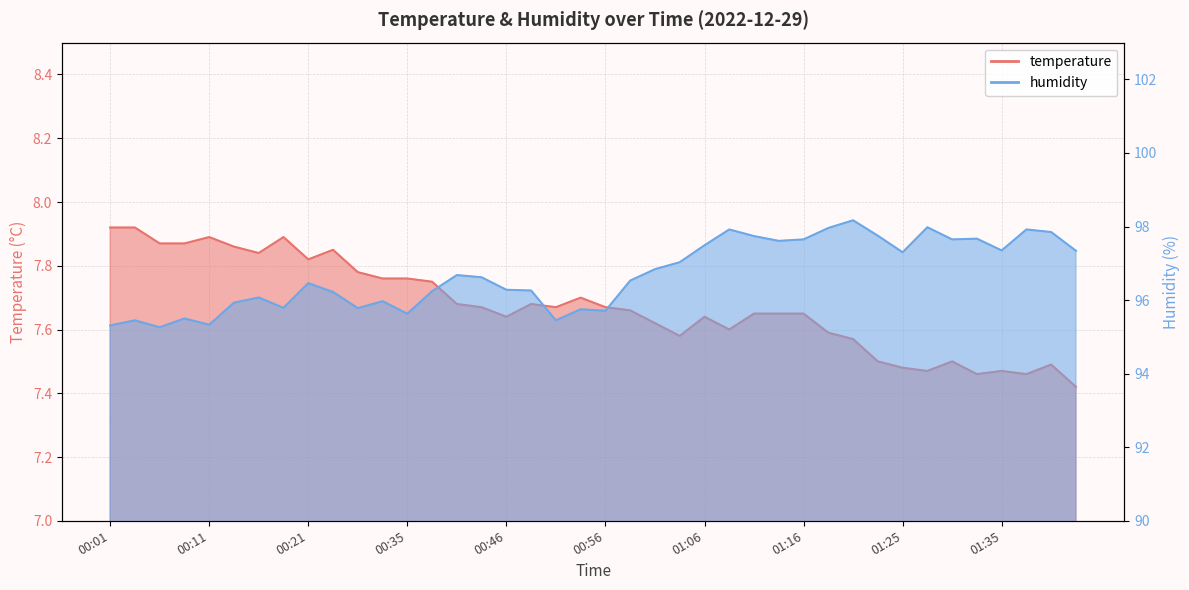

True or false: temperature and humidity intersect in this chart.

False